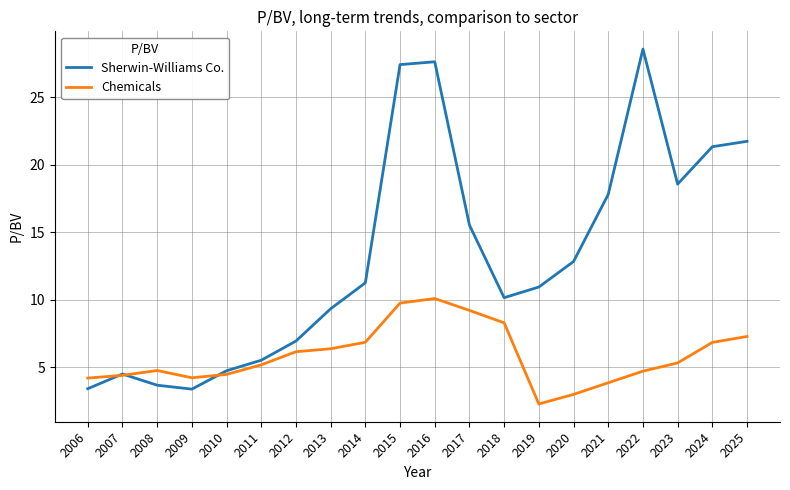

At which category is the sum across all series the highest?

2016